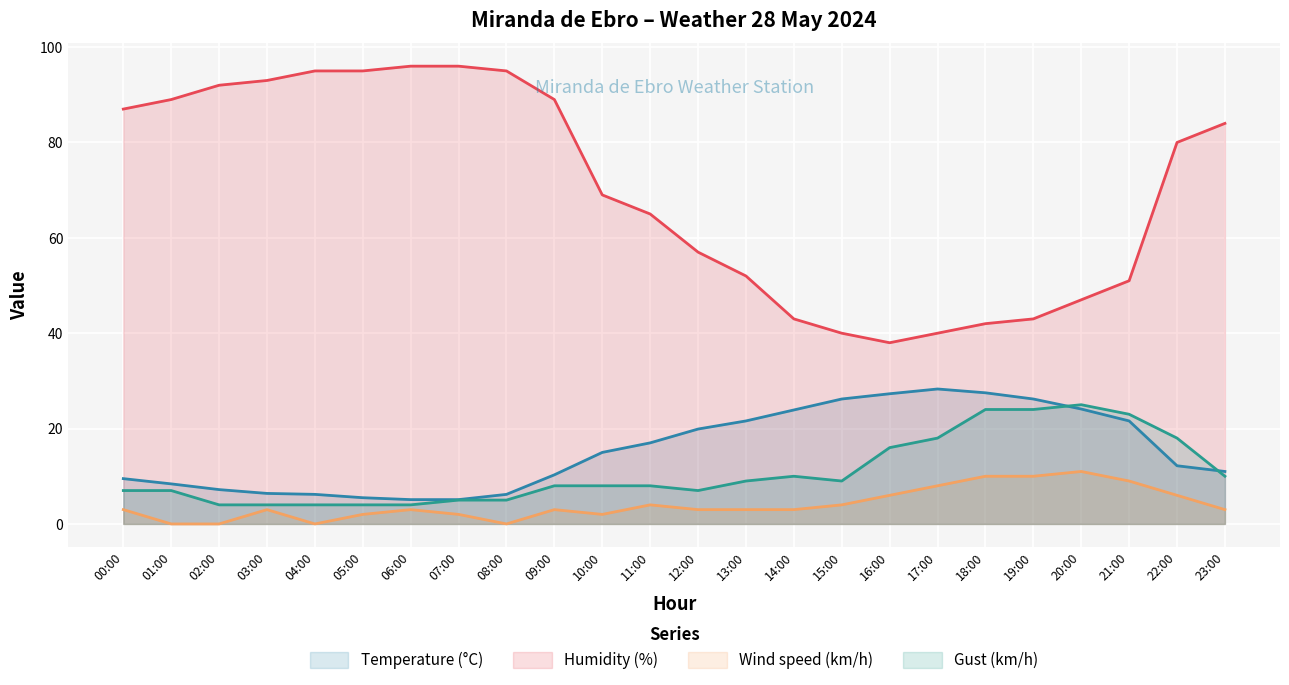

The Humidity (%) series shows 68.5 at 13:00. True or false?

False